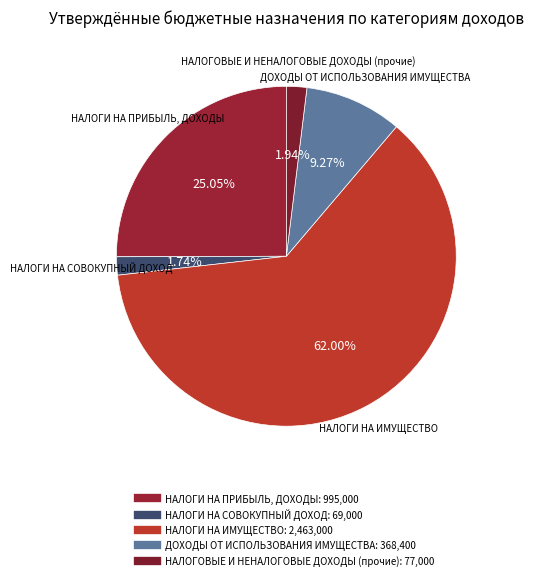

The НАЛОГИ НА ПРИБЫЛЬ, ДОХОДЫ slice represents 25% of the pie. True or false?

True